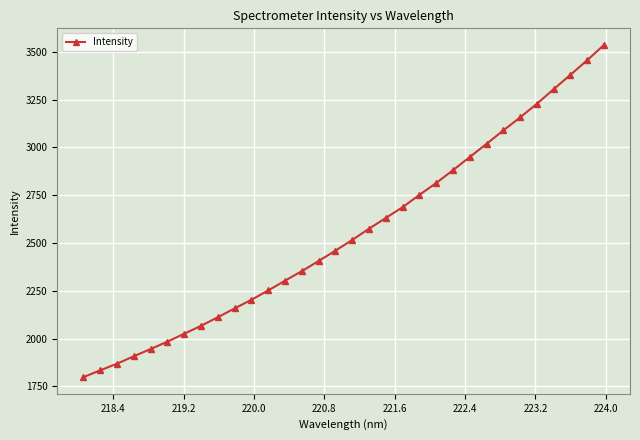

What is the smallest value displayed?

1797.5